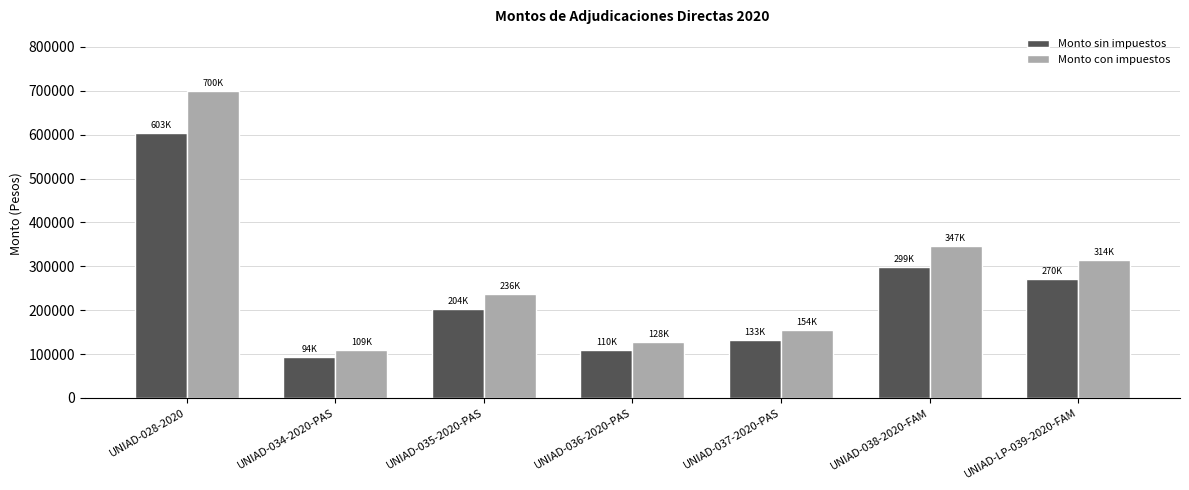

True or false: Monto sin impuestos has a value of 110119.1 at UNIAD-036-2020-PAS.

True